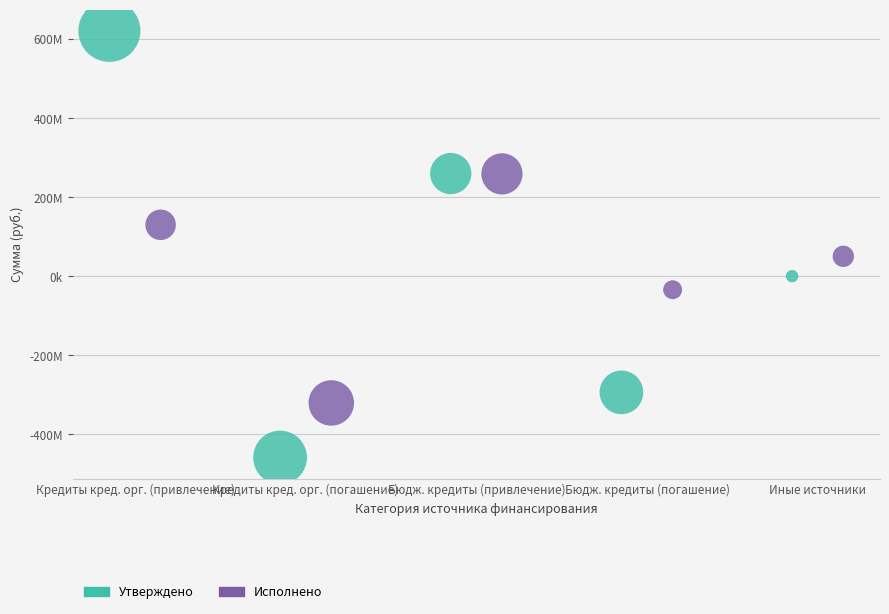

What are all the series names shown in the legend?

Утверждено, Исполнено